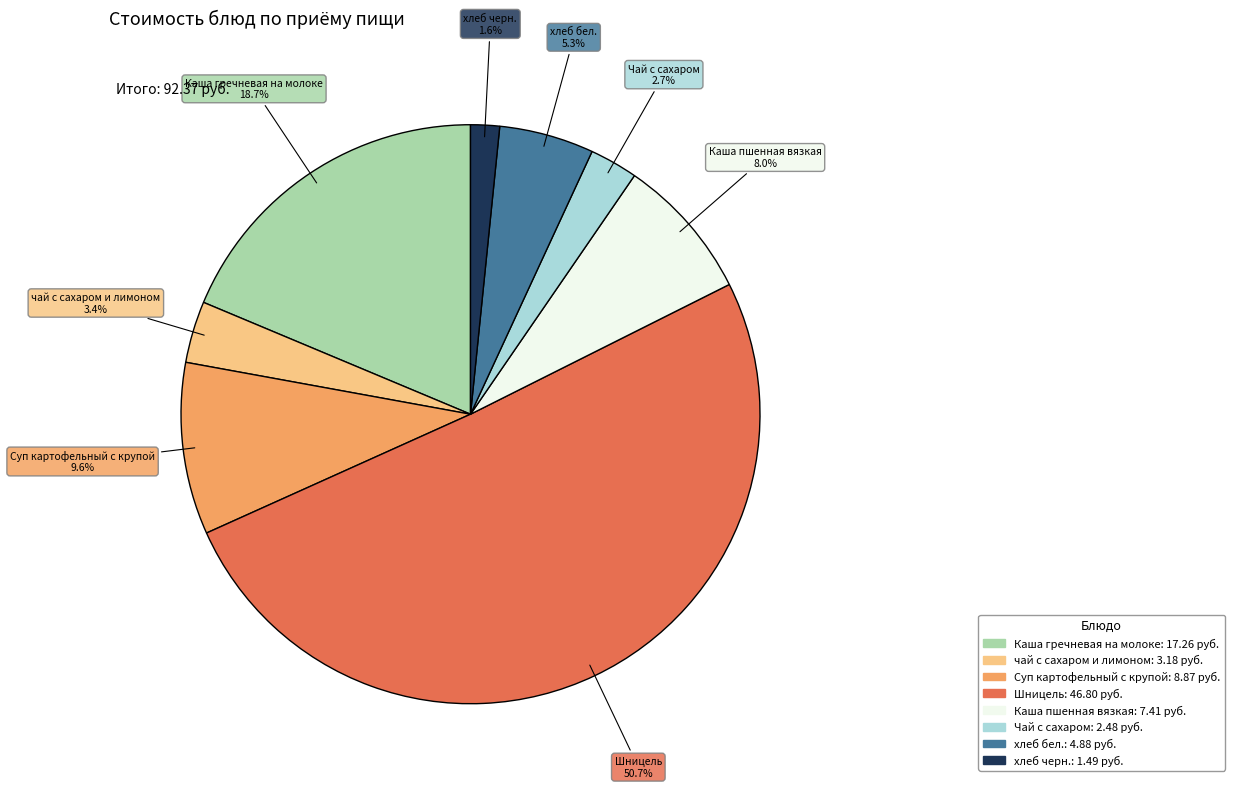

Which category accounts for the majority?

Шницель